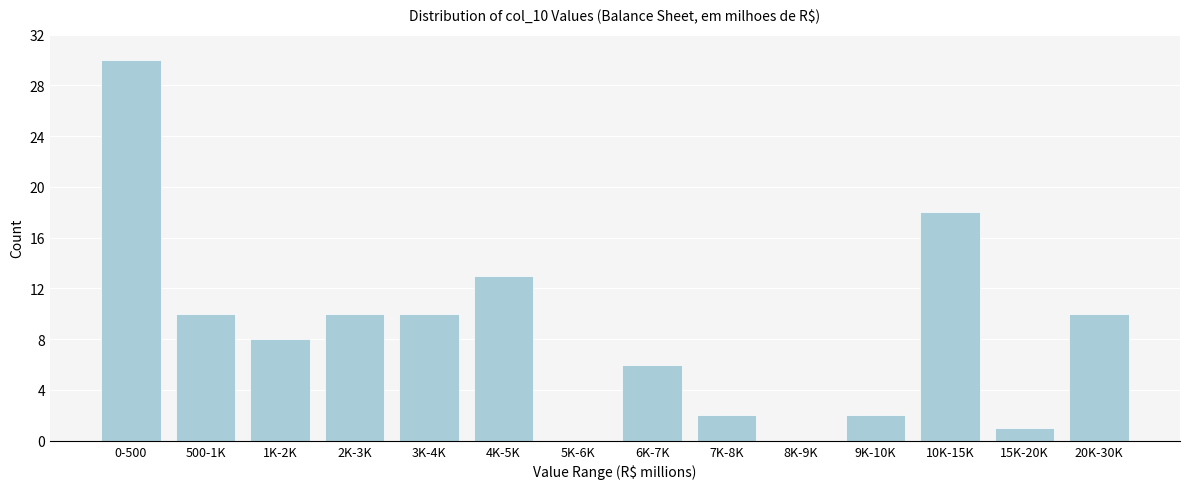

Reading right to left, extract all data points from this chart.

20K-30K=10	15K-20K=1	10K-15K=18	9K-10K=2	8K-9K=0	7K-8K=2	6K-7K=6	5K-6K=0	4K-5K=13	3K-4K=10	2K-3K=10	1K-2K=8	500-1K=10	0-500=30